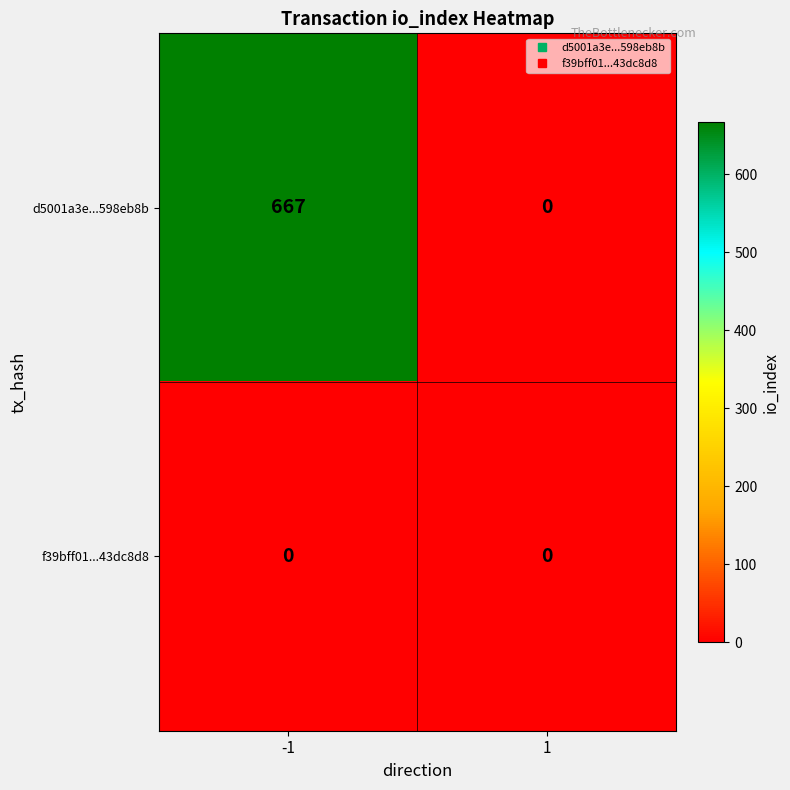

What is the difference between the maximum and minimum values in the d5001a3e...598eb8b series?

667